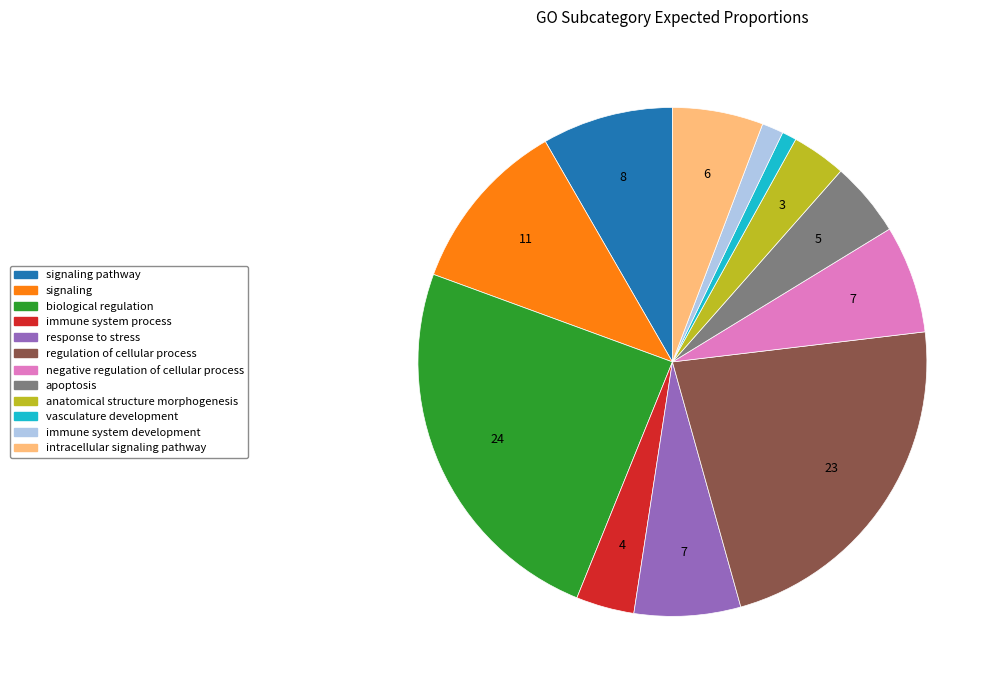

Does any single category account for the majority?

No